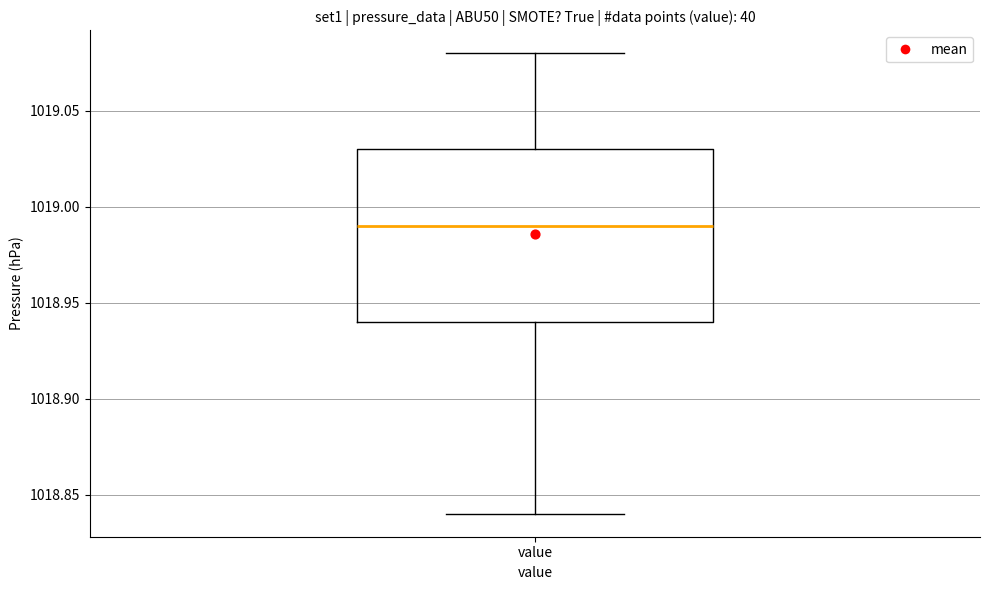

Transcribe this box plot: give where the median line is, the range the box spans, and where the two whiskers end, as read against the y-axis. The values are not printed on the chart, so give them approximately, as read against the axis.

median 1018.99, box 1018.94 to 1019.03, whiskers 1018.84 to 1019.08